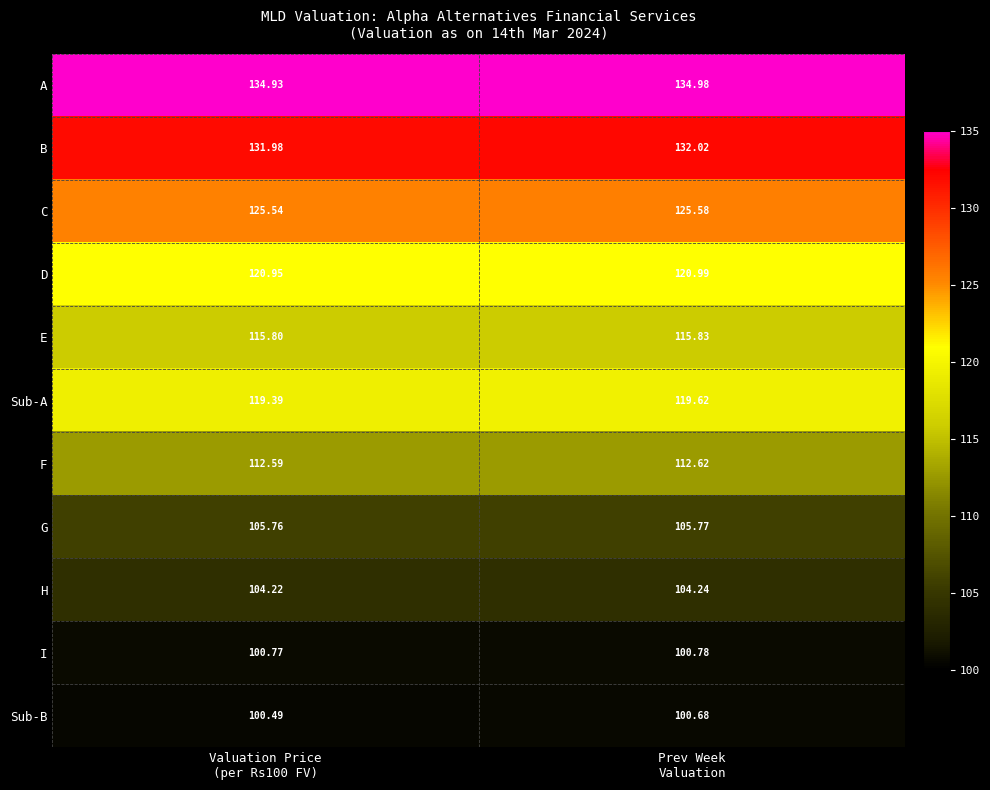

Which series has the largest total across all categories?

A